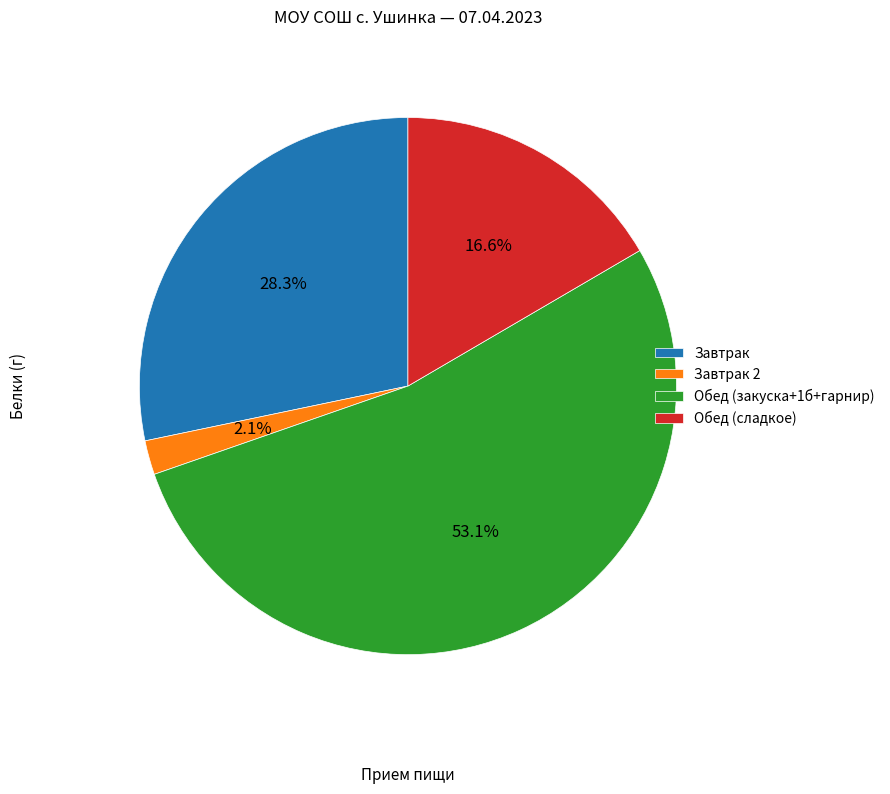

How many segments does this pie chart have?

4